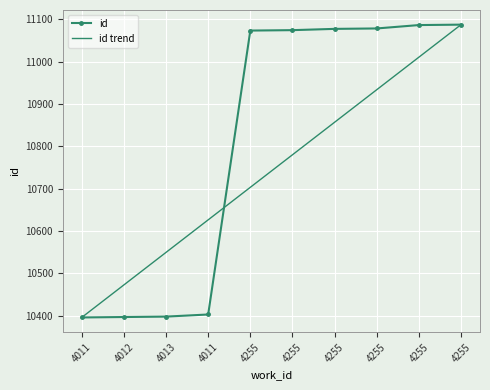

Rank the categories by value from highest to lowest.

4255, 4255, 4255, 4255, 4255, 4255, 4011, 4013, 4012, 4011